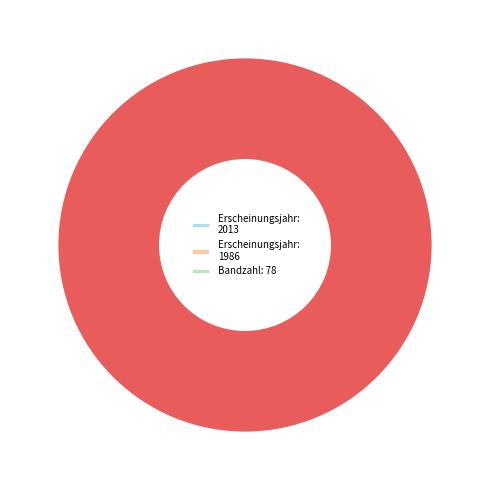

Is there any slice that represents more than half of the pie?

No